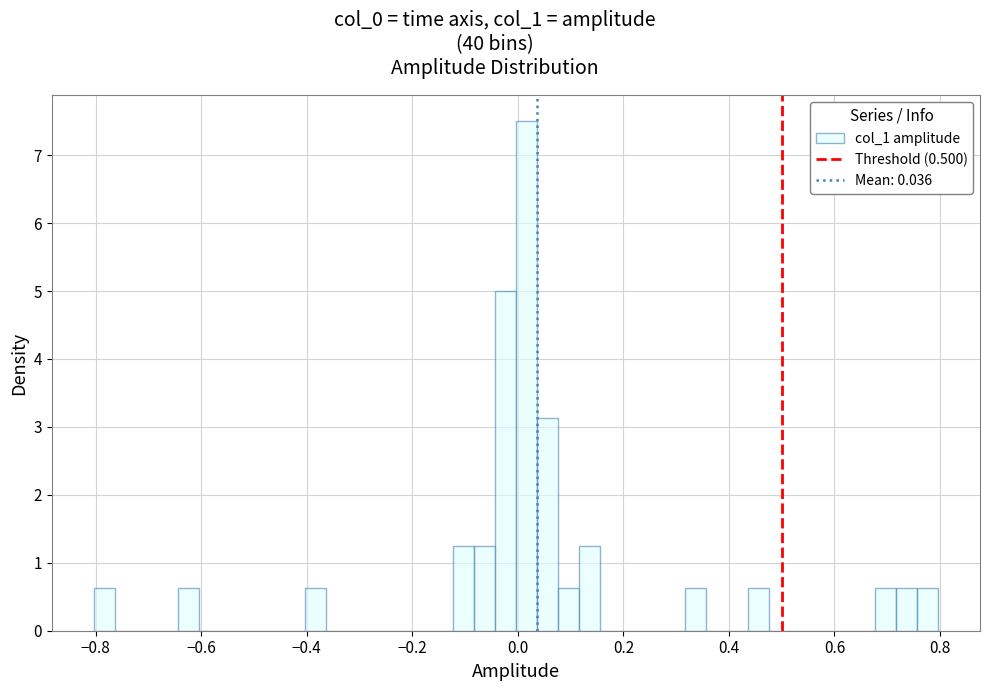

Around what value on the x-axis is the tallest bar? Give the approximate position of its centre, as read against the axis.

0.02